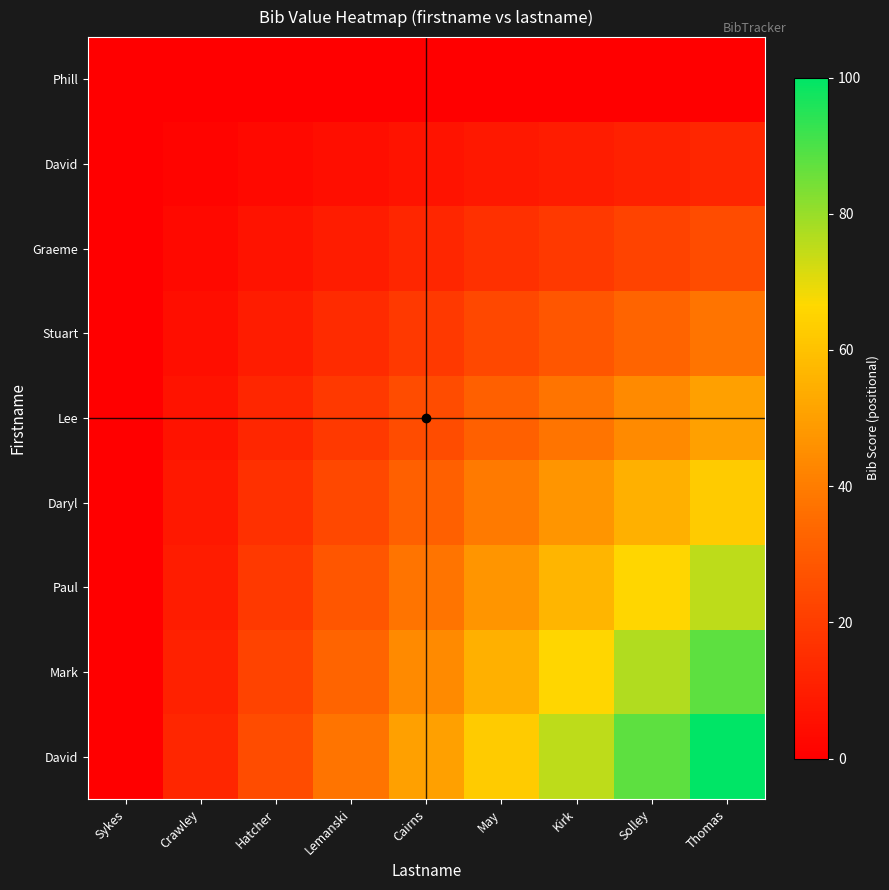

At which category is the sum across all series the highest?

Thomas